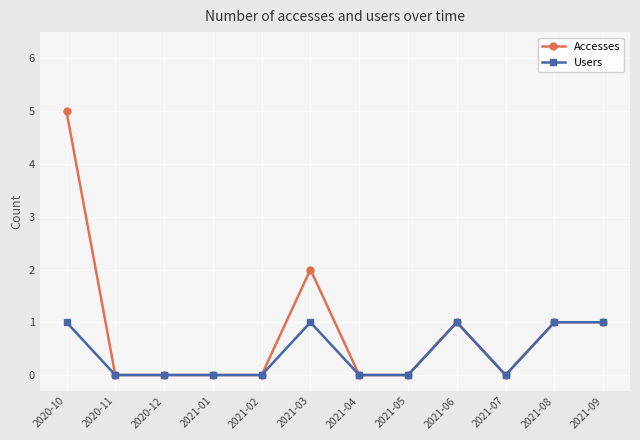

How many categories are shown in the chart?

12